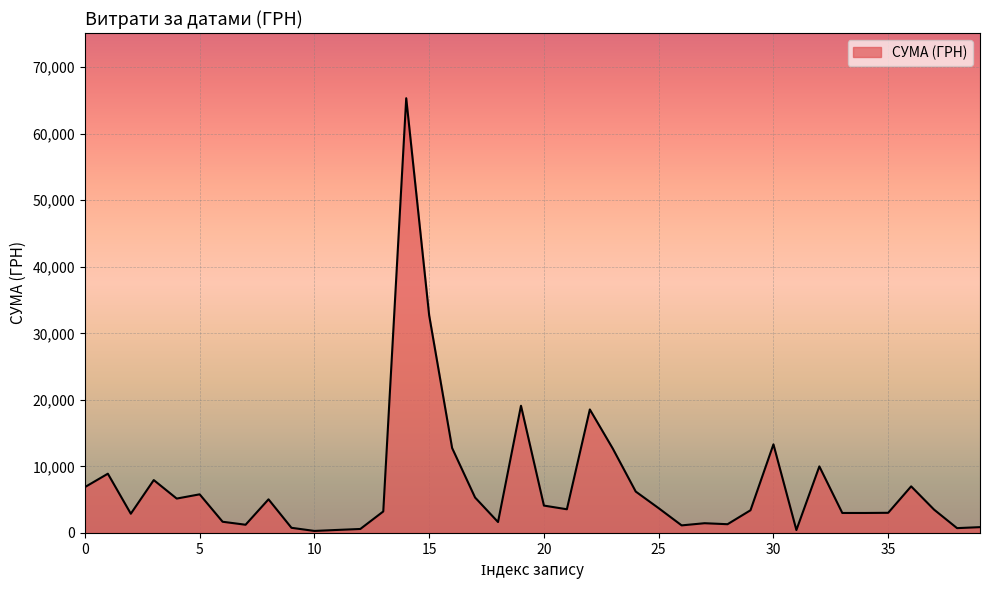

What is the greatest value displayed?

65337.6